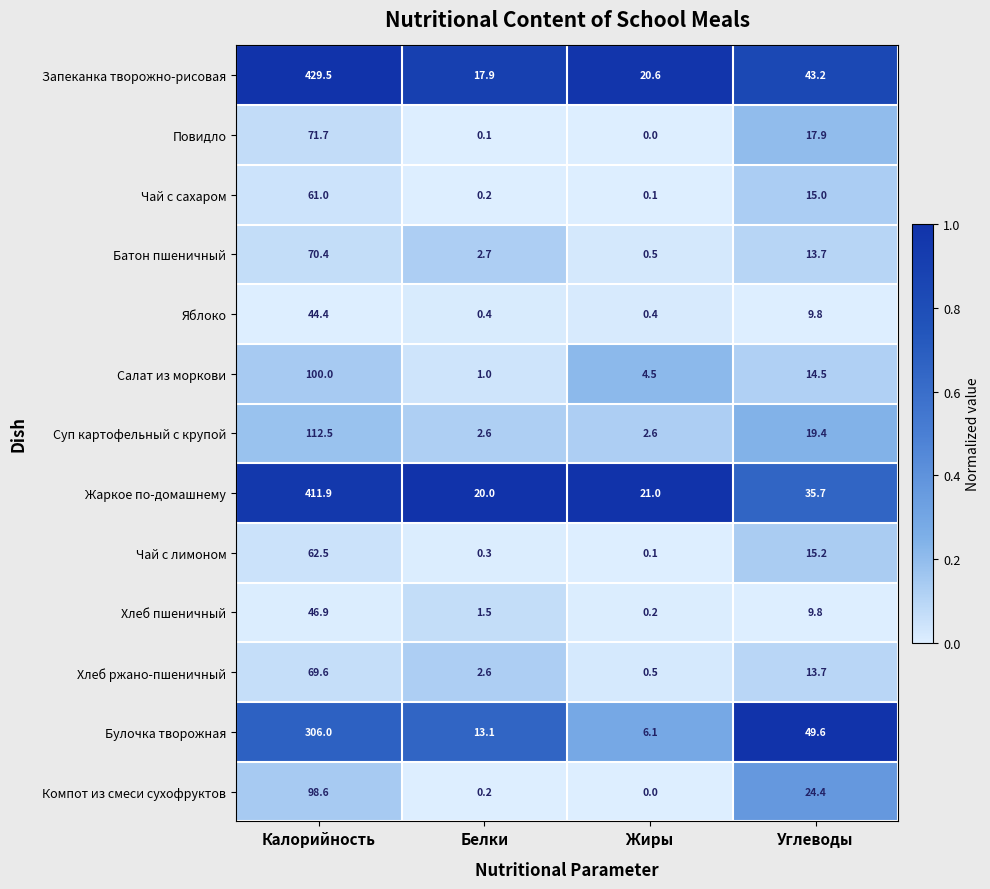

What is the total value across all series at Углеводы?

281.9